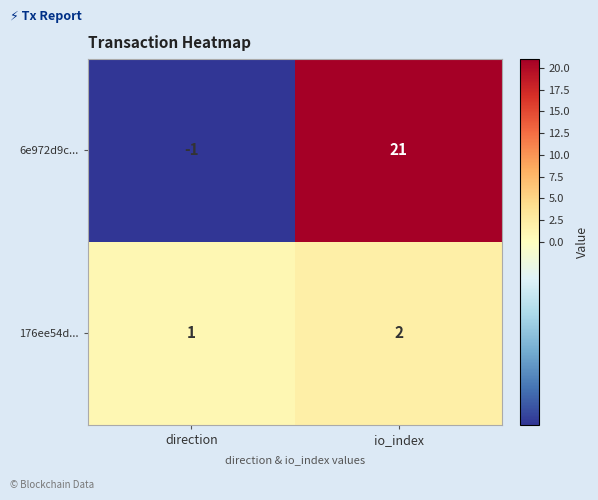

Reading left to right, transcribe all the data shown in this chart.

6e972d9c...: direction=-1	io_index=21
176ee54d...: direction=1	io_index=2